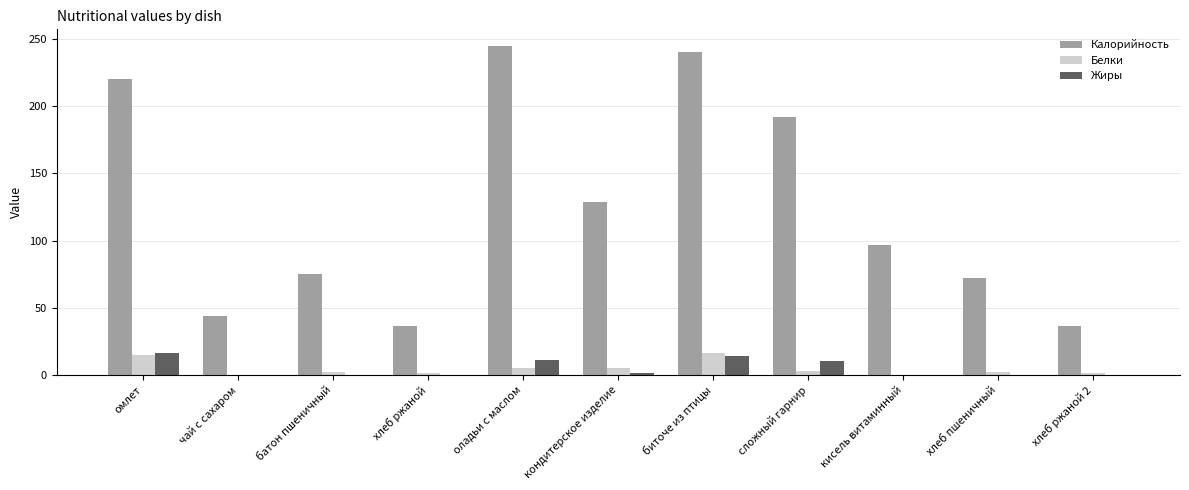

At which label does Калорийность first exceed 97?

омлет